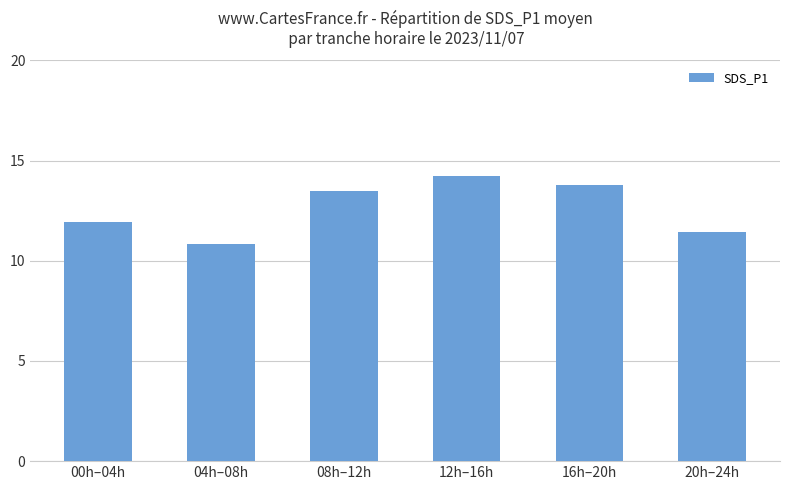

At which label is the value closest to 12?

00h–04h